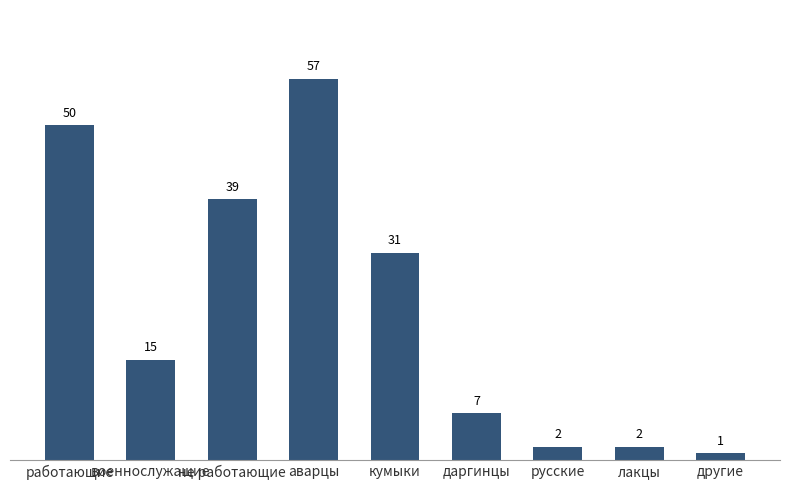

What position from the right is аварцы?

6